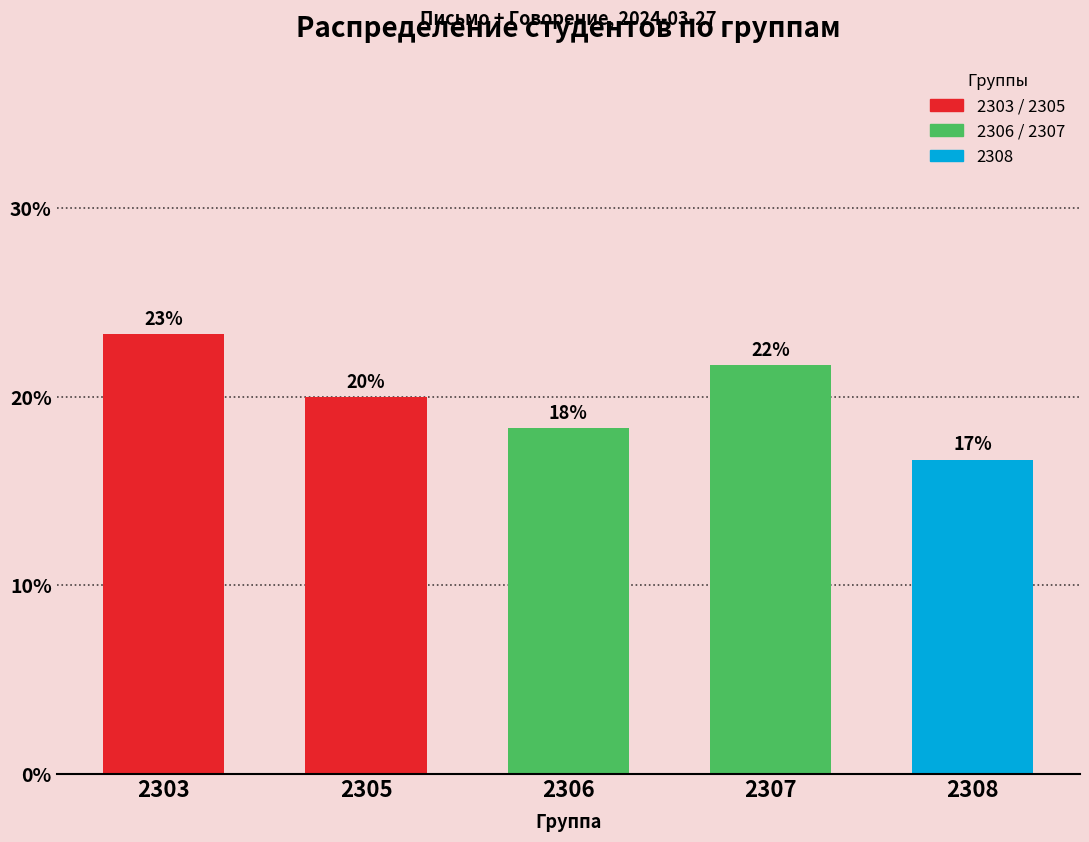

Are the bars horizontal?

No